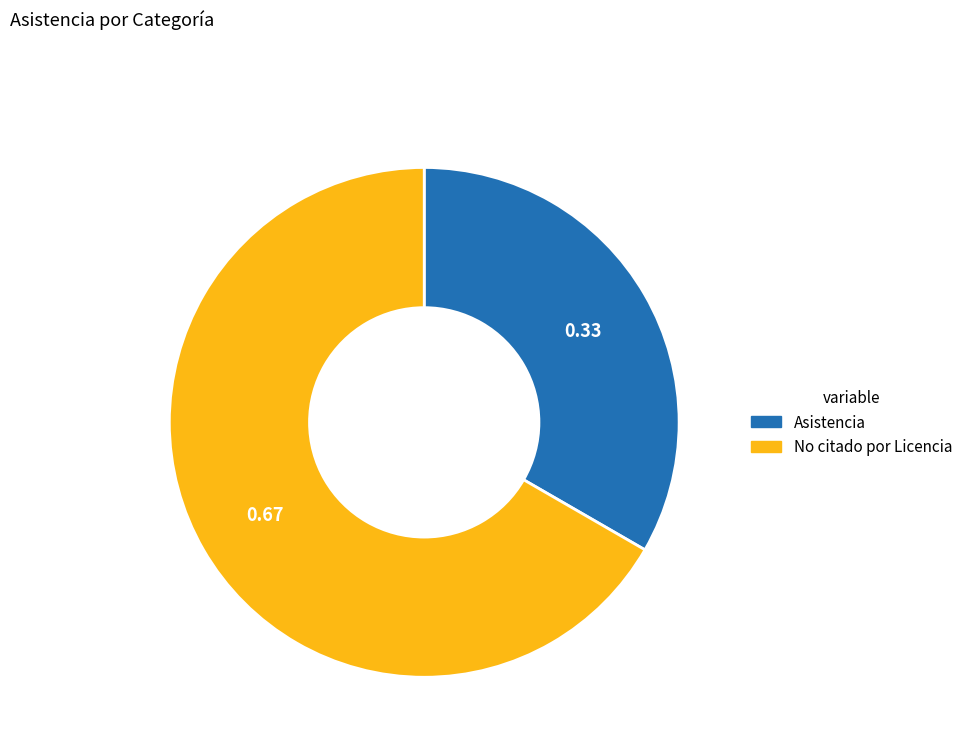

Is there any slice that represents more than half of the pie?

Yes